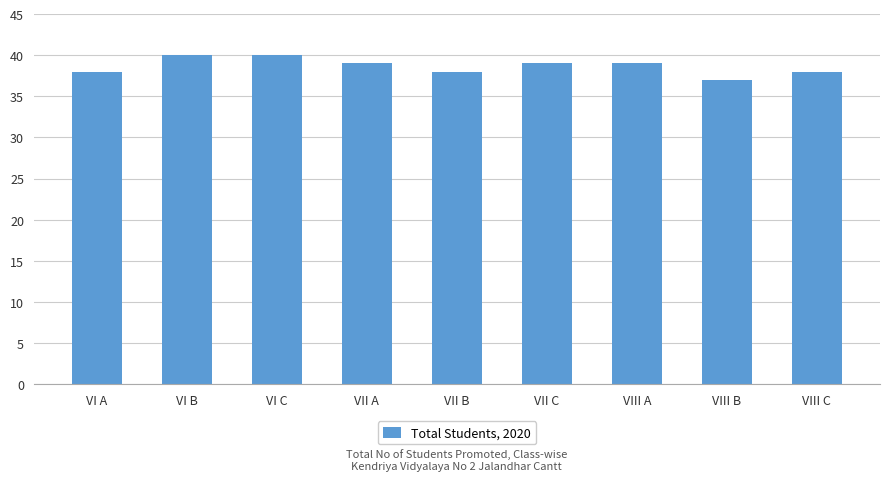

Is it true that the value at VI C is 14?

False